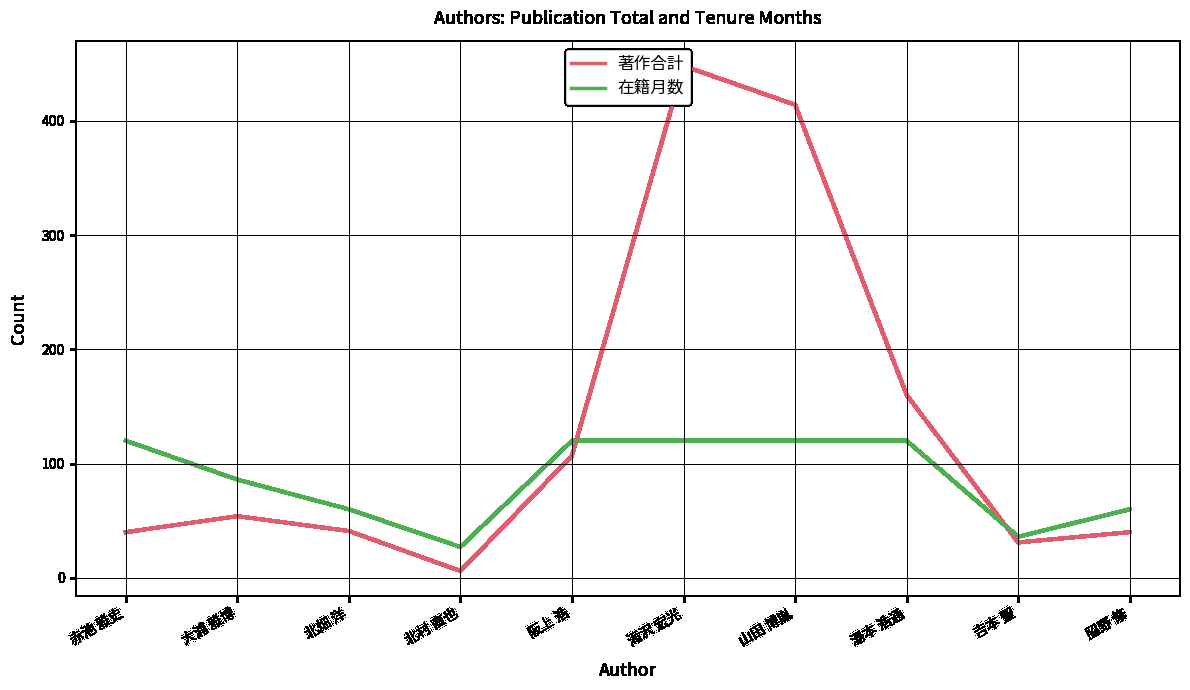

What is the spread (max minus min) of values at 北畑 洋?

19